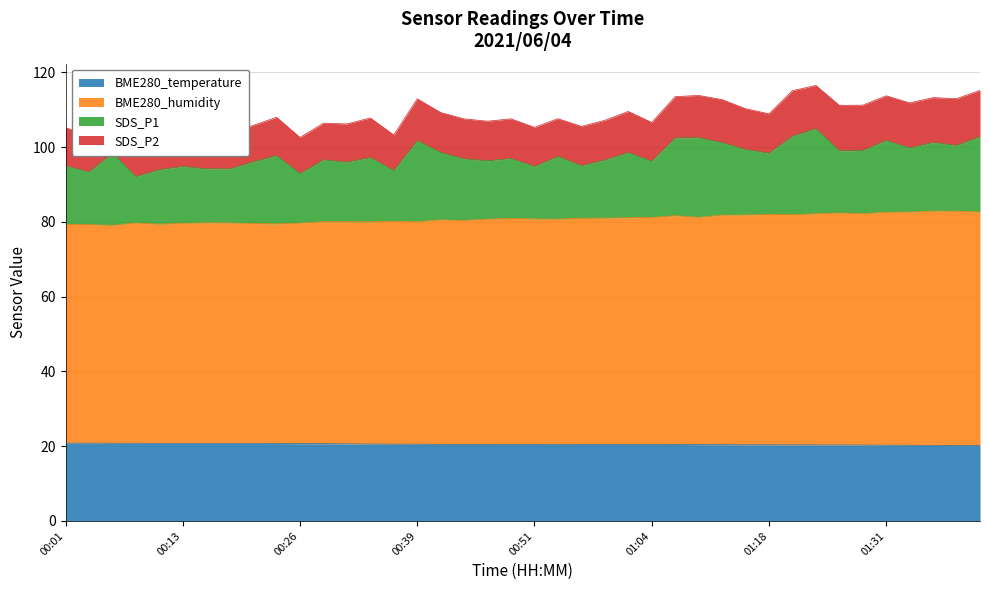

How many data points does each series have?

40